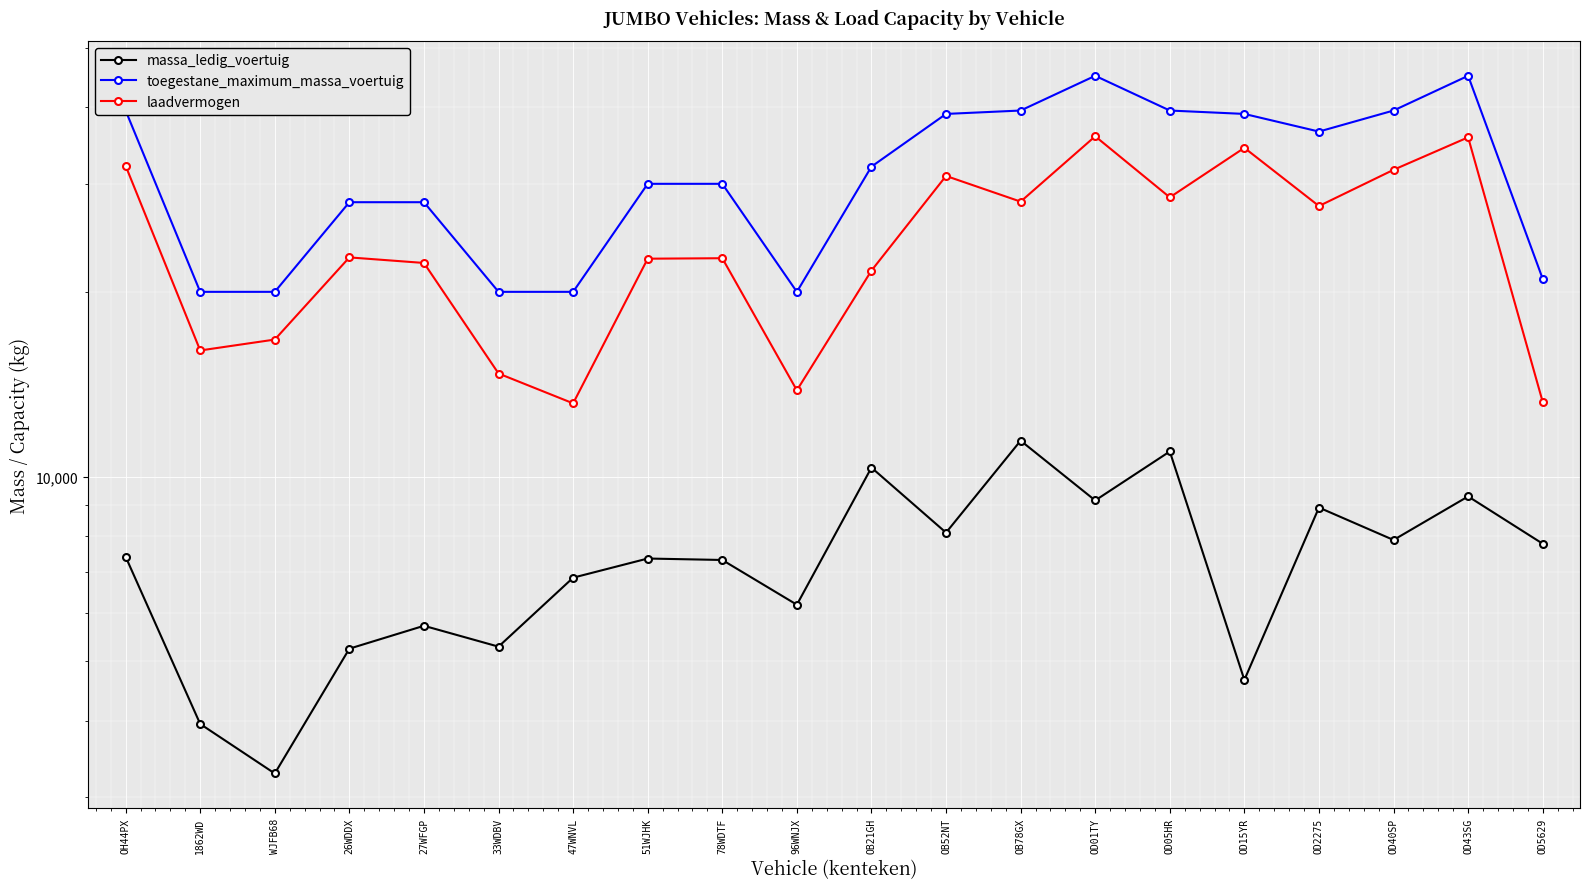

At which category does laadvermogen reach its first local valley?

1862WD